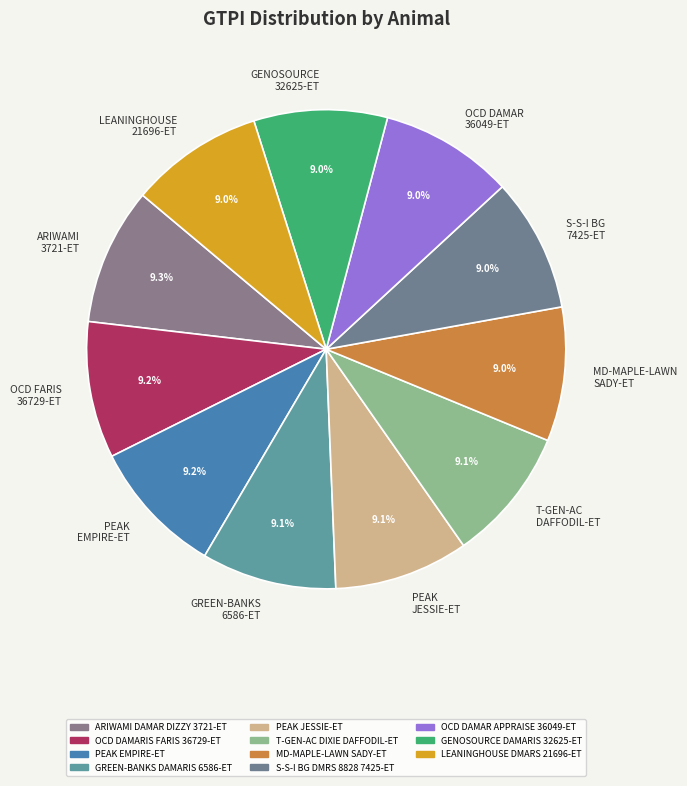

What is the total percentage of OCD DAMAR 36049-ET and PEAK JESSIE-ET?

18.1%